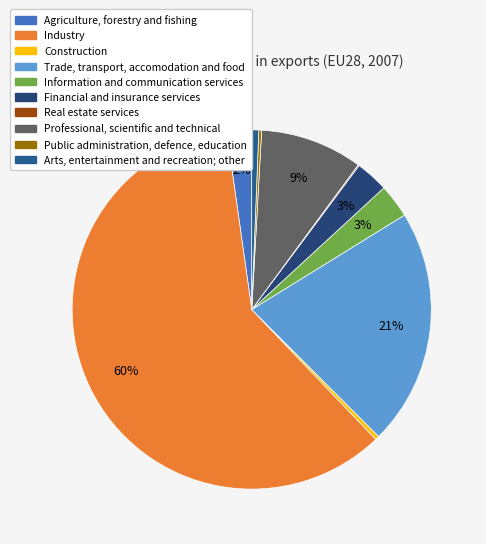

Rank the categories by value from lowest to highest.

Real estate services, Public administration, defence, education, Construction, Arts, entertainment and recreation; other, Agriculture, forestry and fishing, Financial and insurance services, Information and communication services, Professional, scientific and technical, Trade, transport, accomodation and food, Industry